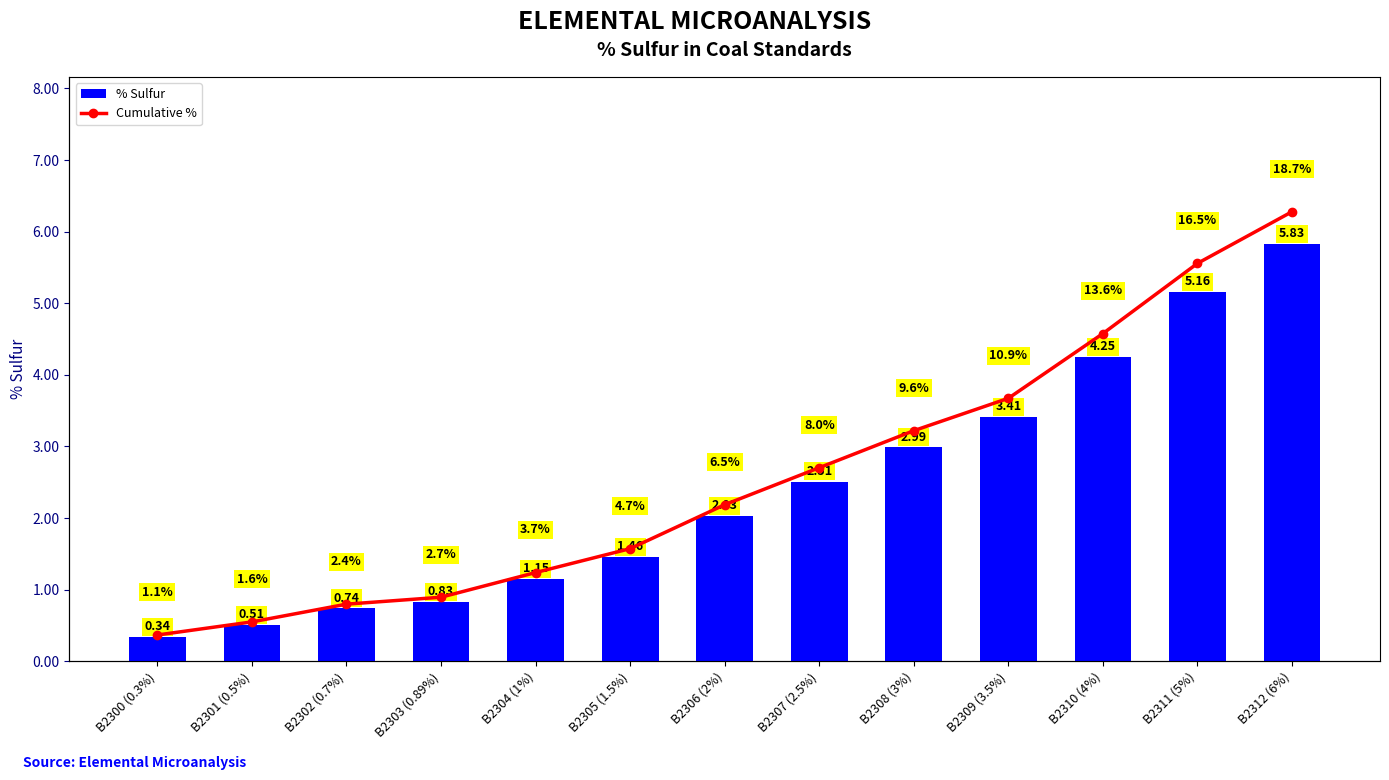

Which series has the largest total across all categories?

Cumulative %